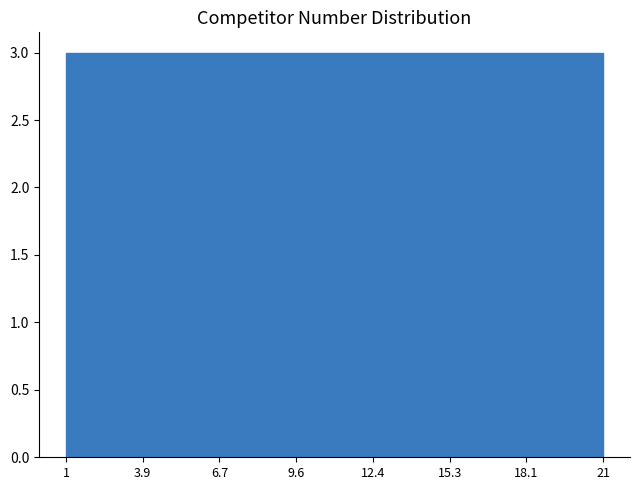

Reading left to right, list every bar in this chart as the range it spans on the x-axis followed by its height. The values are not printed on the chart, so give them approximately, as read against the axis.

1 to 3.9: 3
3.9 to 6.7: 3
6.7 to 9.6: 3
9.6 to 12.4: 3
12.4 to 15.3: 3
15.3 to 18.1: 3
18.1 to 21: 3